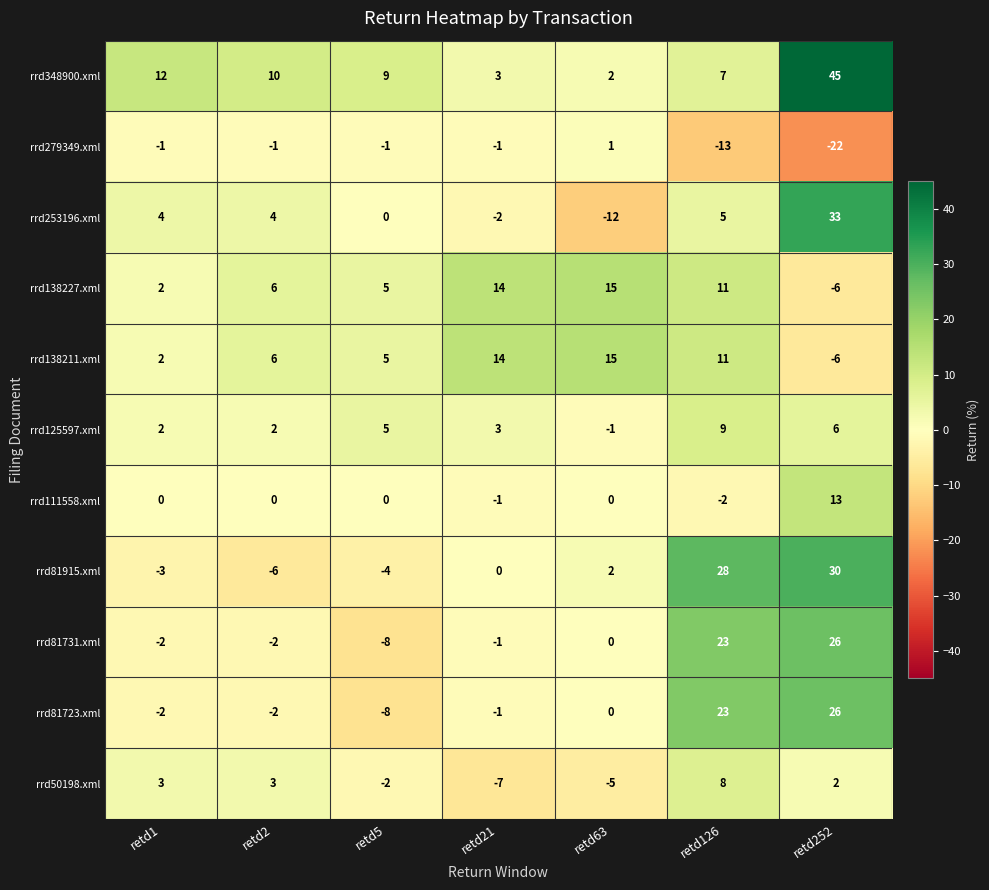

What is the sum of the rrd81915.xml values at retd252 and retd1?

27